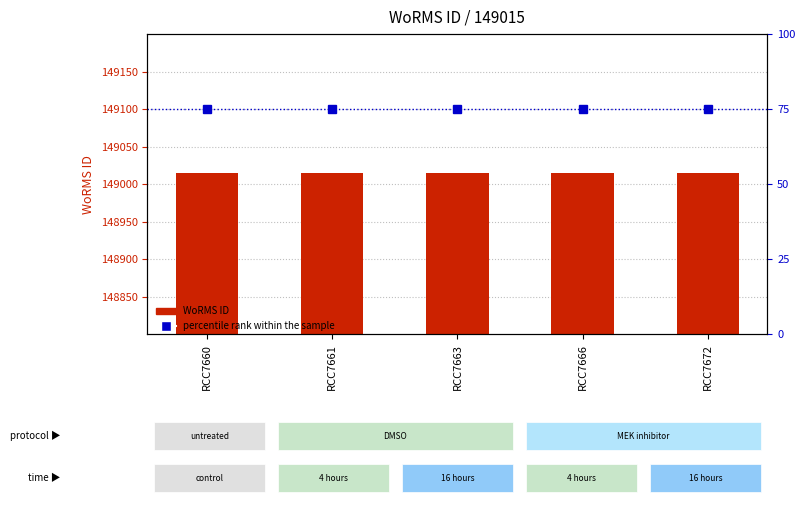

Does the chart contain any negative values?

No